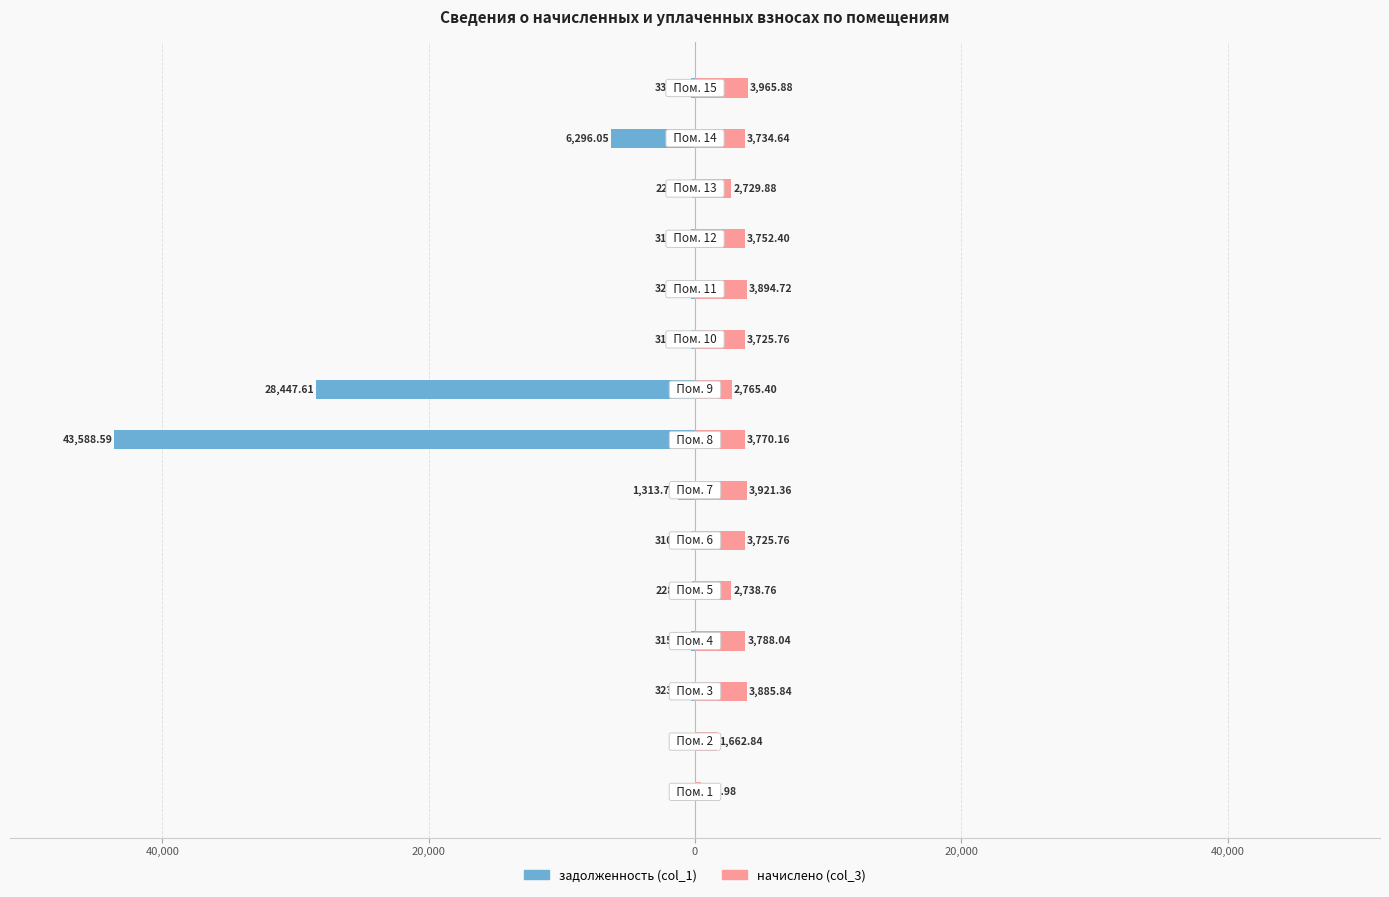

How many groups of bars are there?

15